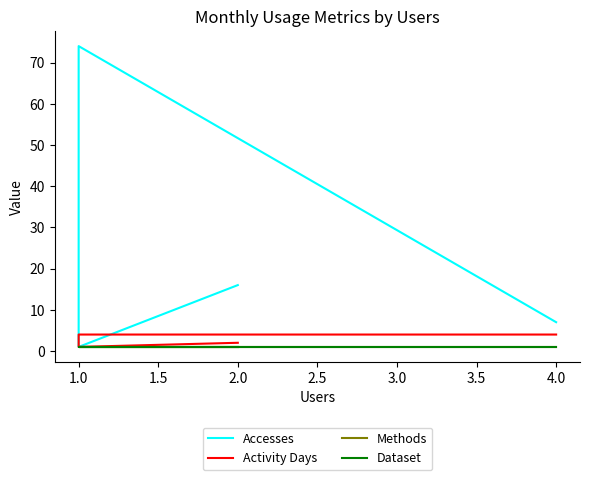

What is the maximum value for Accesses?

74